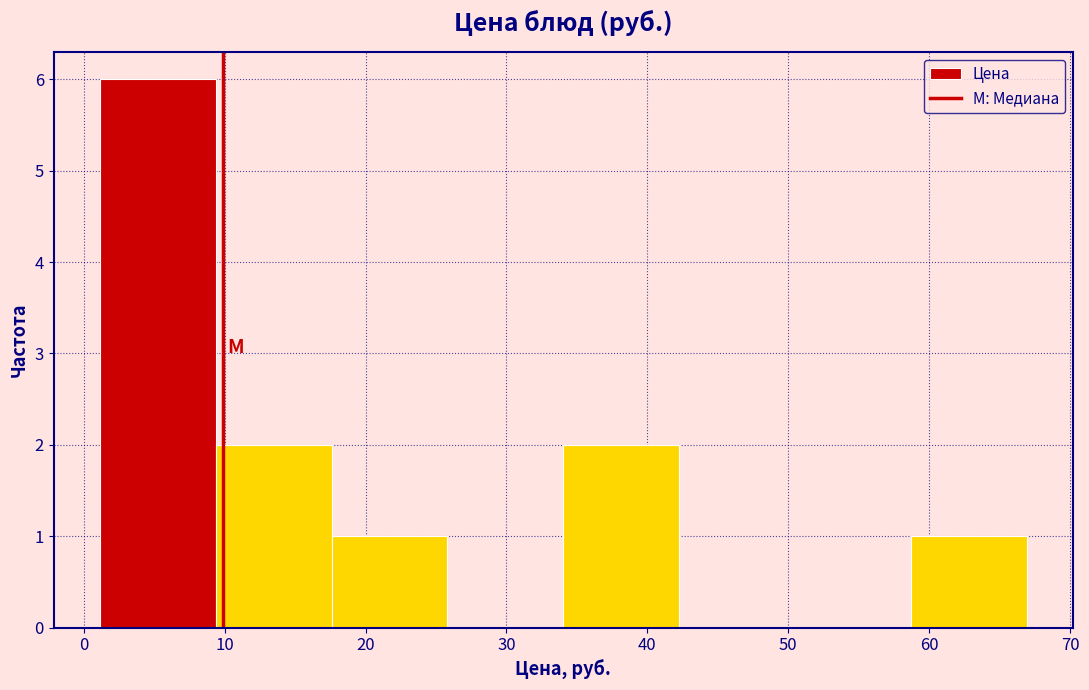

Which range on the x-axis has the tallest bar?

1 to 9